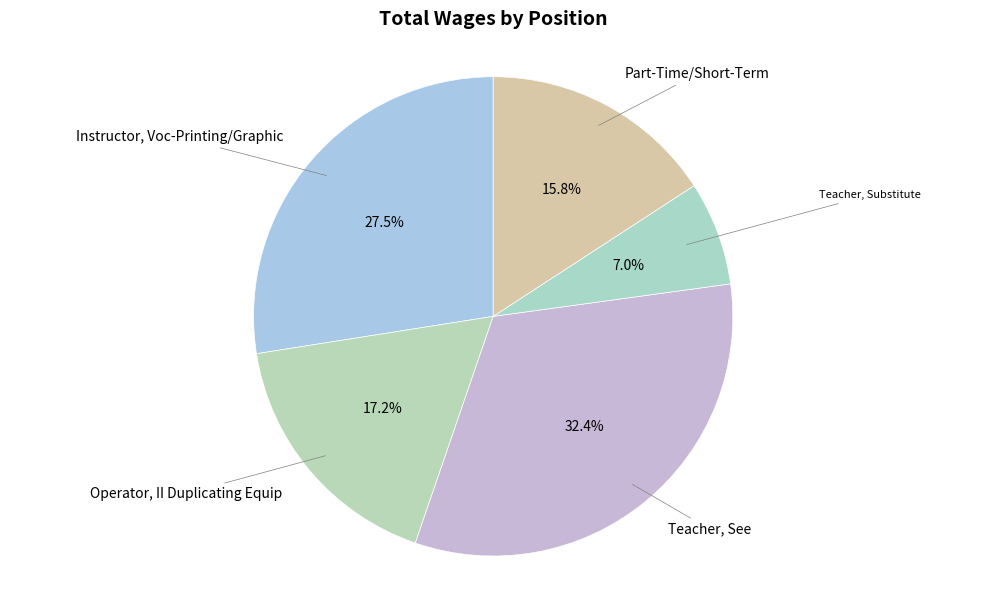

How many segments does this pie chart have?

5